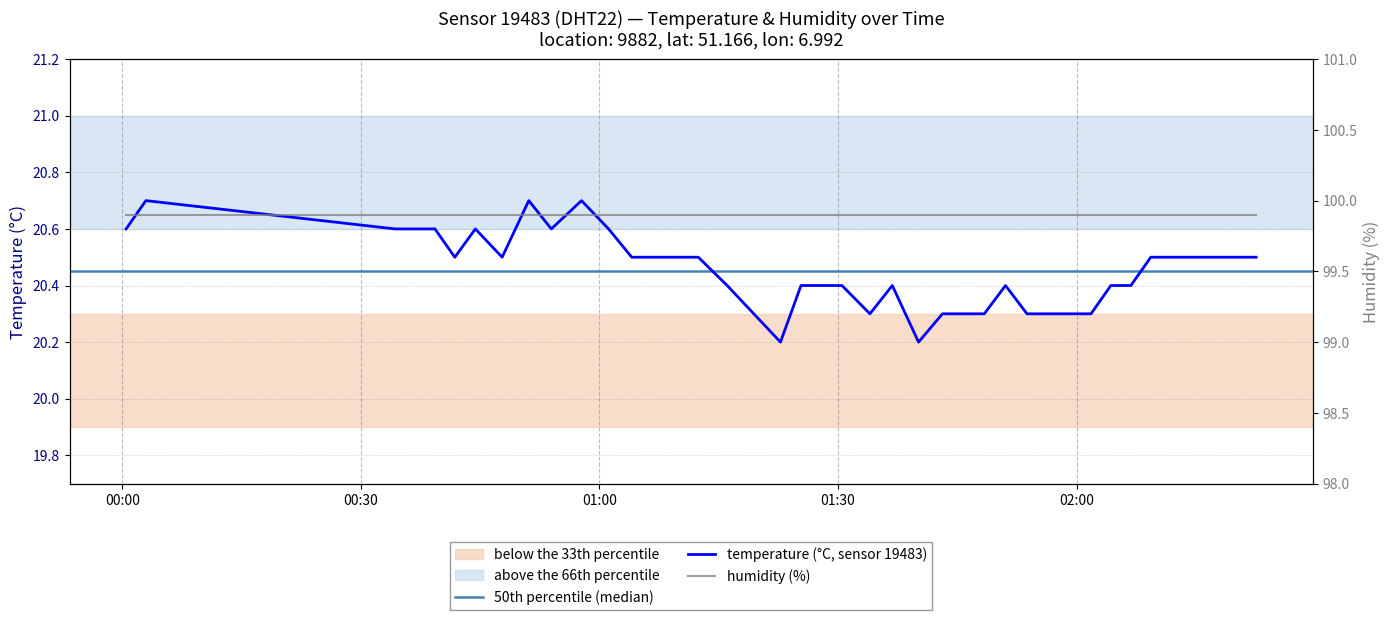

What is the value of the 39th point from the left?

20.5